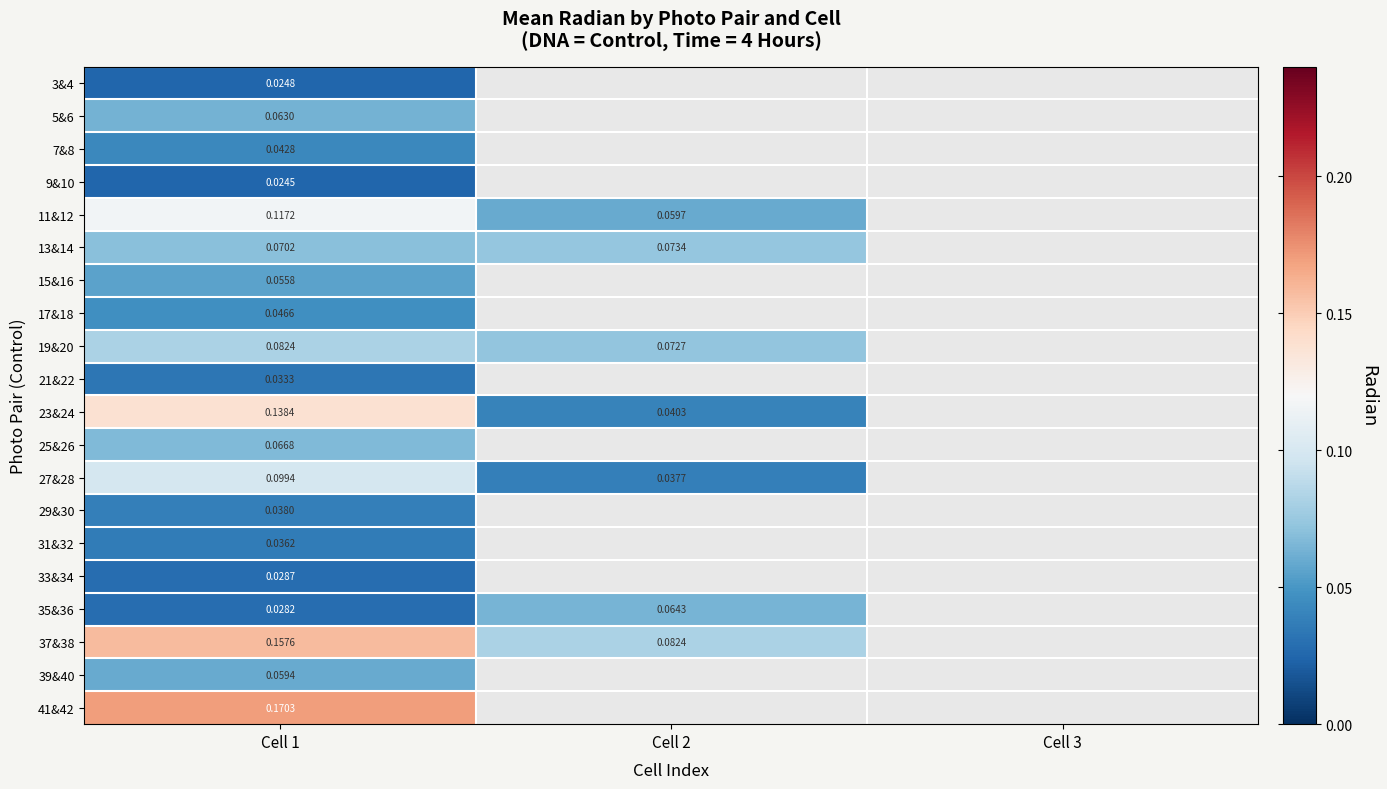

Is the value of 23&24 at Cell 1 greater than the value of 29&30 at Cell 1?

Yes